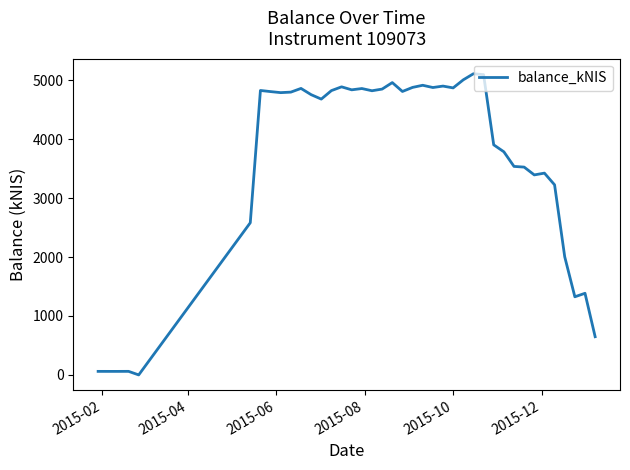

What is the maximum value shown in the chart?

5109.8